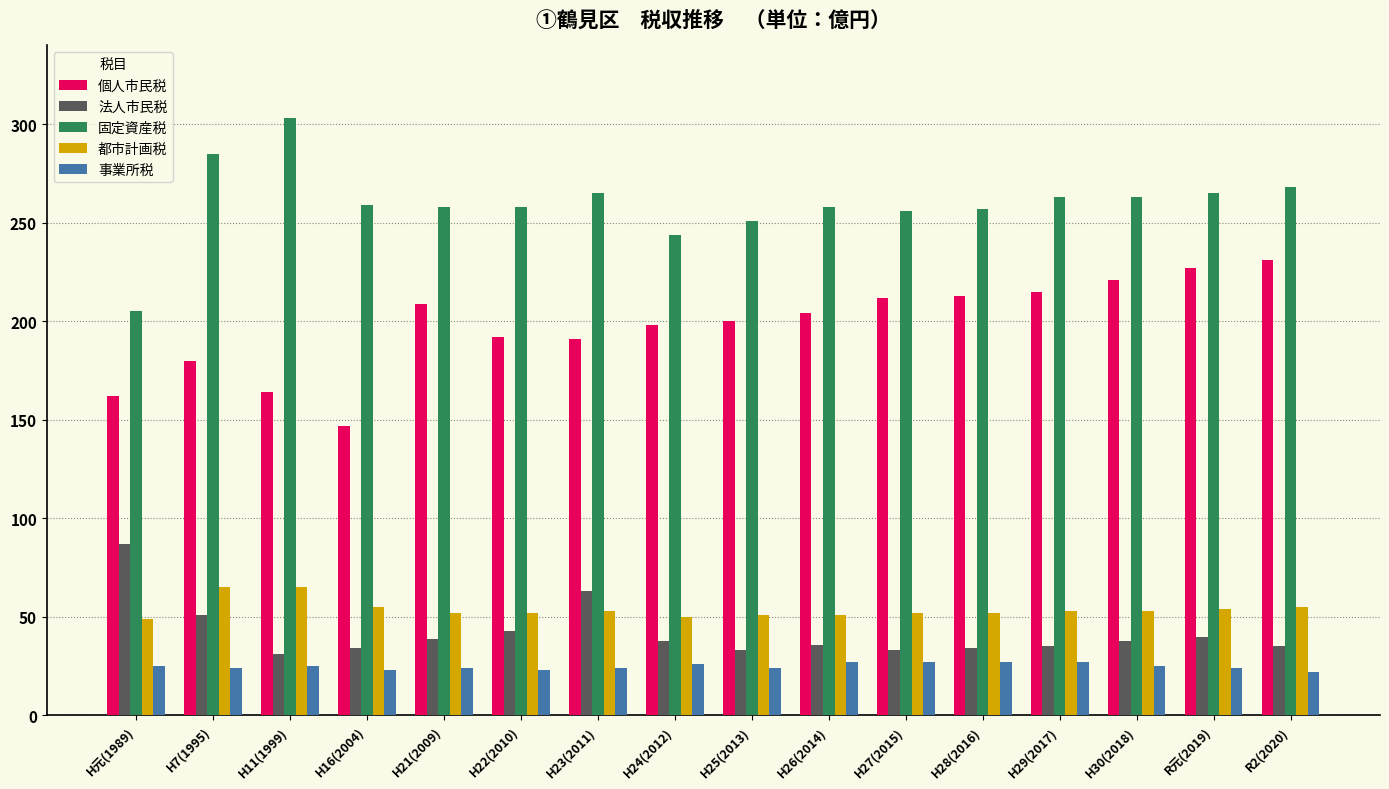

What is the minimum value shown in the chart?

22